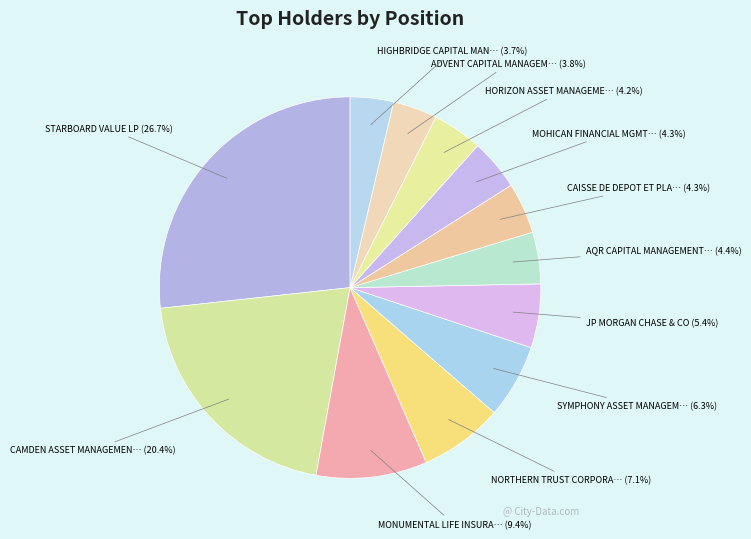

Count the number of slices in the pie.

12